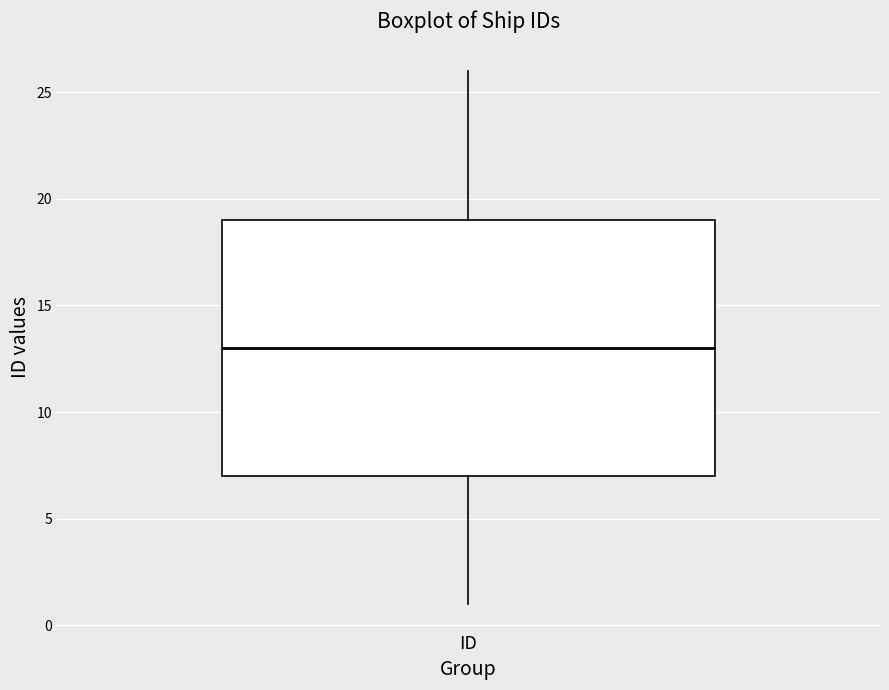

Where does the upper whisker of the box for ID end on the y-axis? The values are not printed on the chart, so give them approximately, as read against the axis.

26